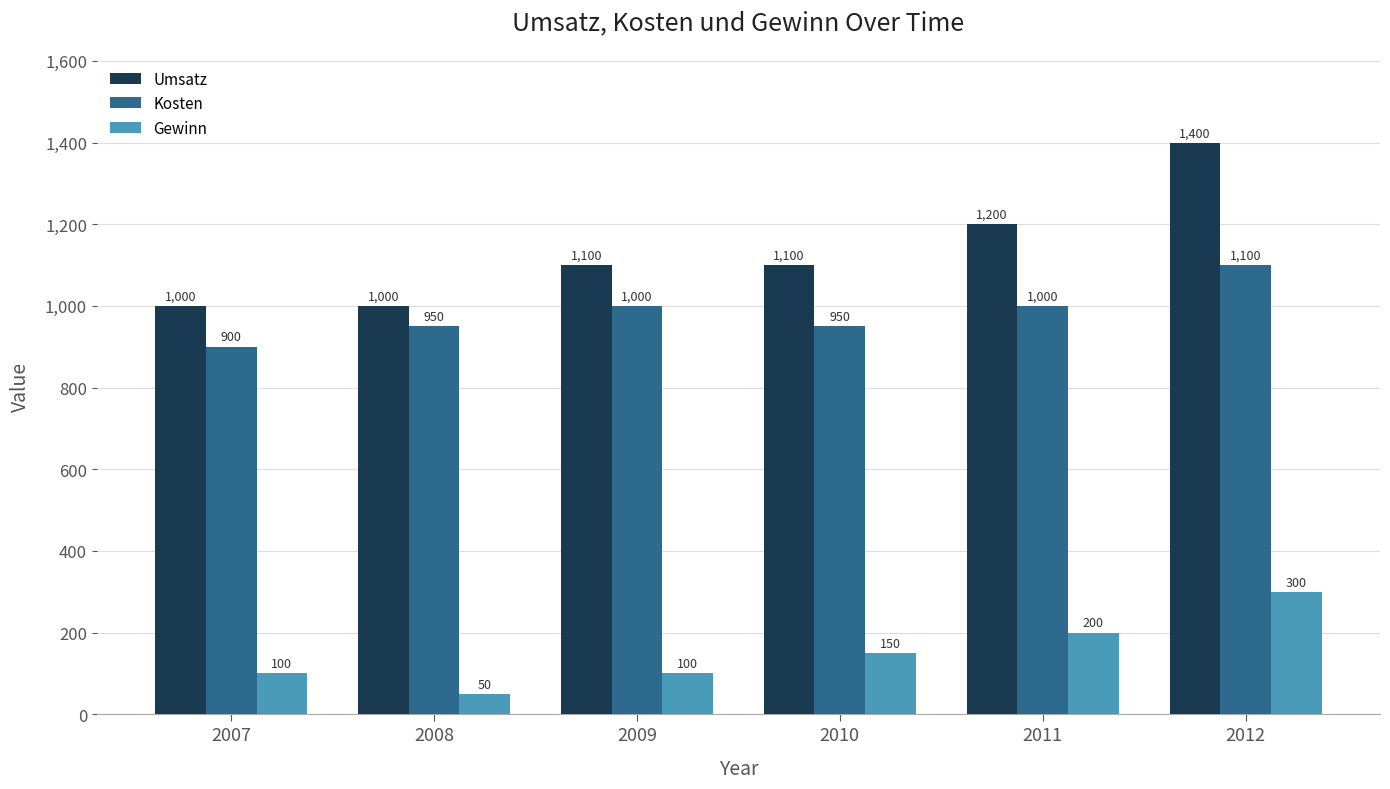

How many series are shown in this chart?

3